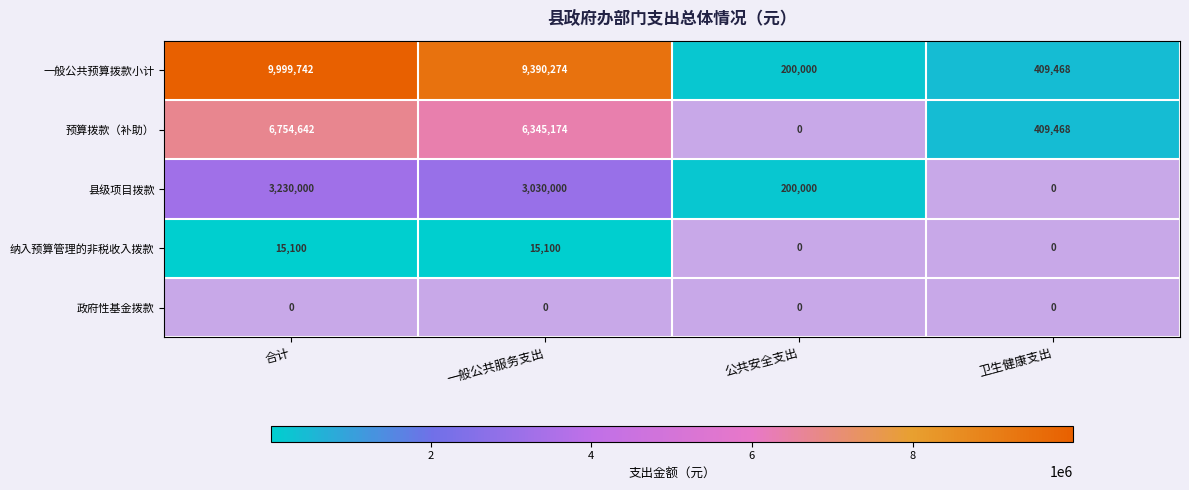

True or false: 一般公共预算拨款小计 has a value of 409468 at 卫生健康支出.

True